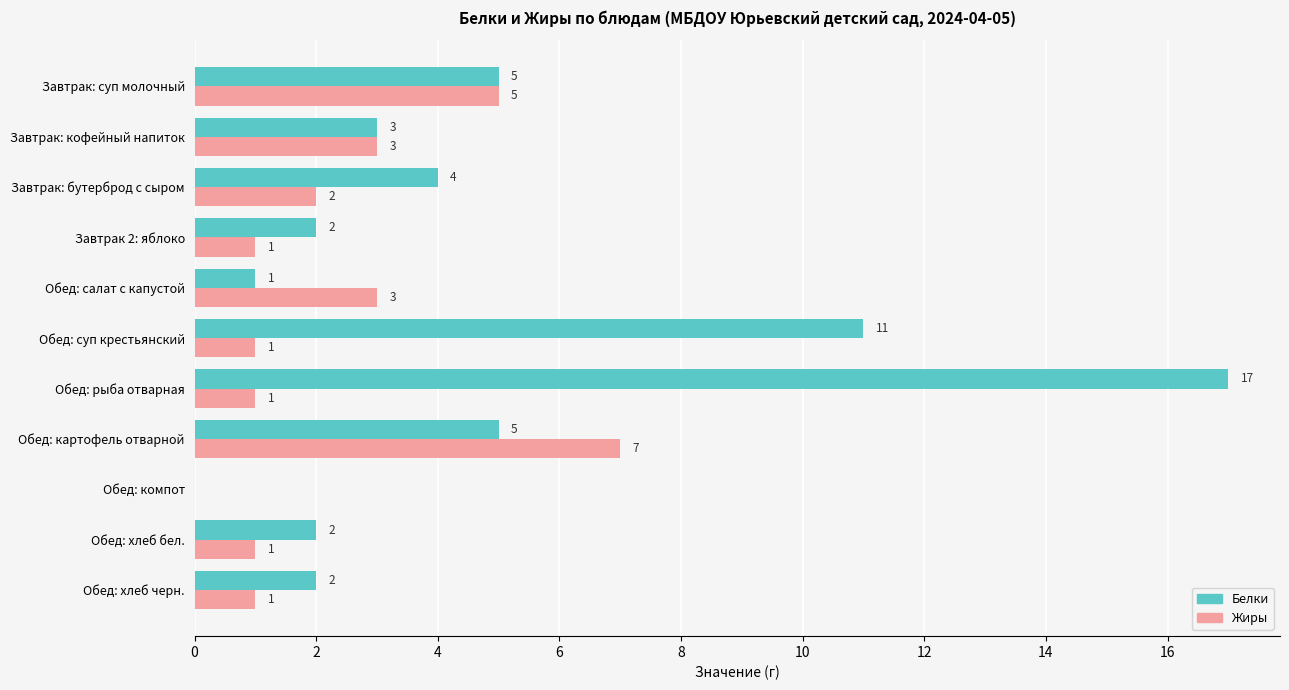

What is the maximum value shown in the chart?

17